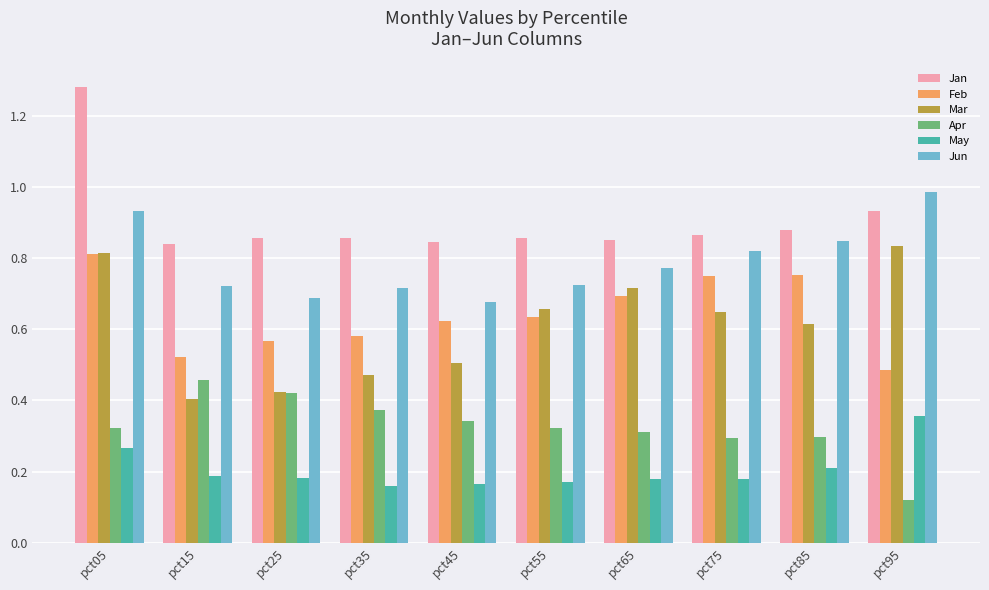

True or false: Jun has a value of 0.7 at pct25.

True